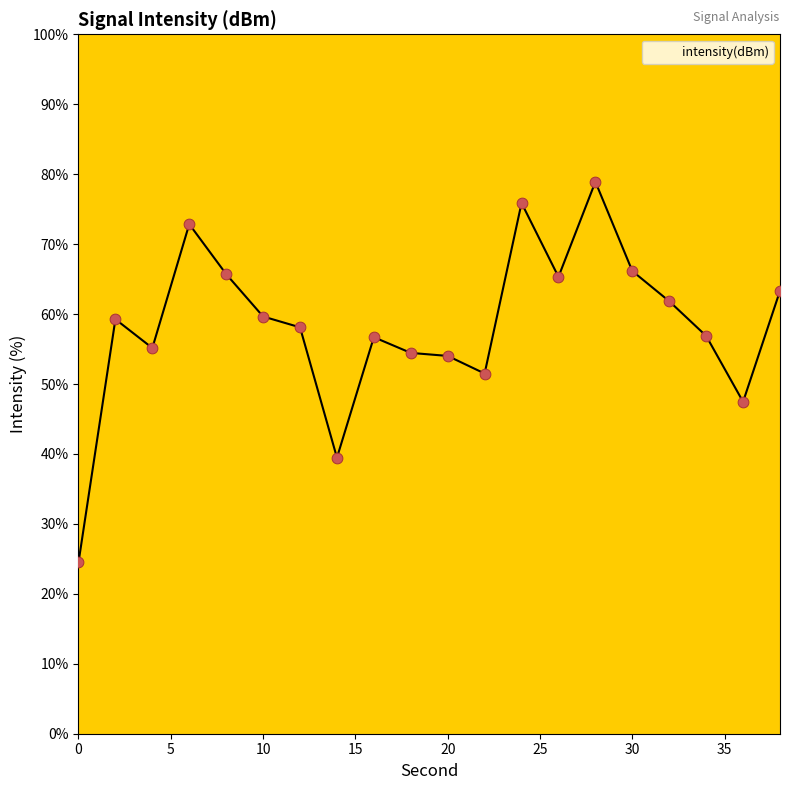

What is the greatest value displayed?

78.9